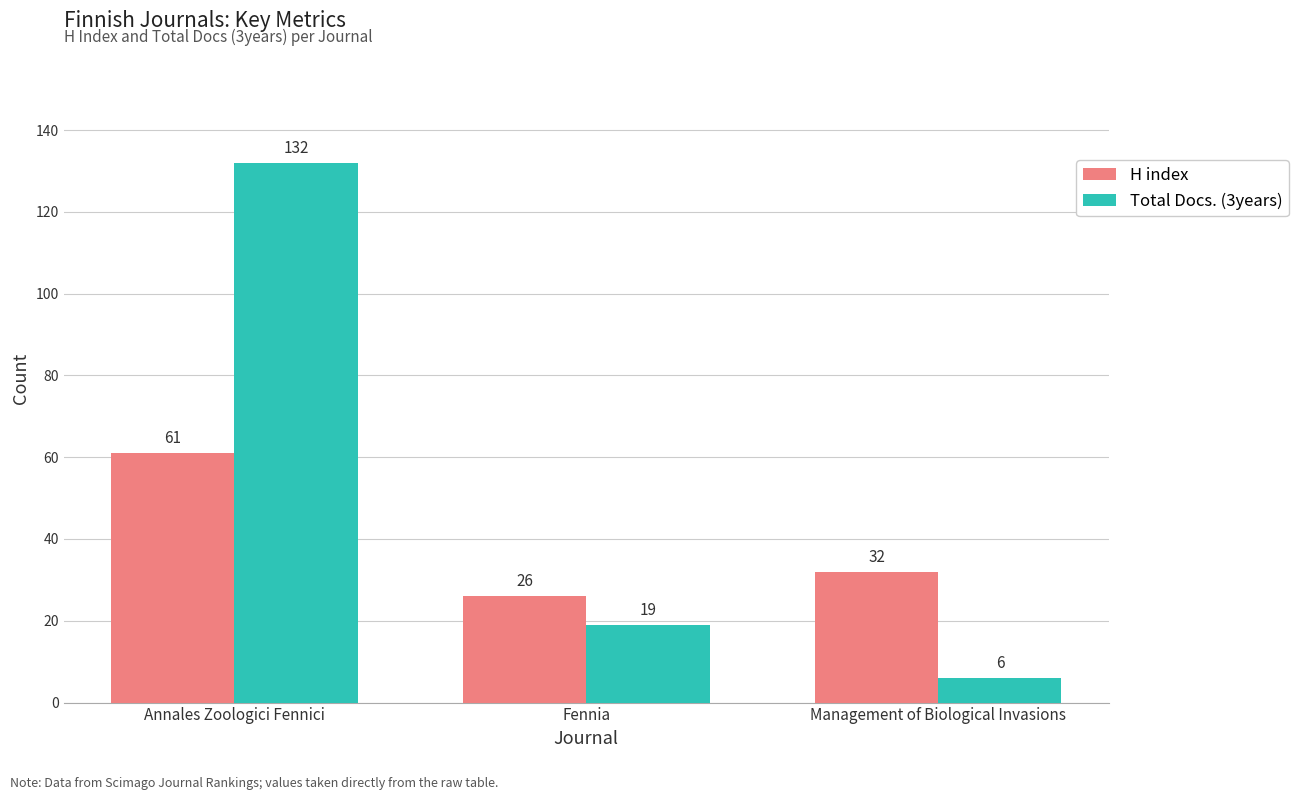

List the labels in order of Total Docs. (3years) value, largest first.

Annales Zoologici Fennici, Fennia, Management of Biological Invasions